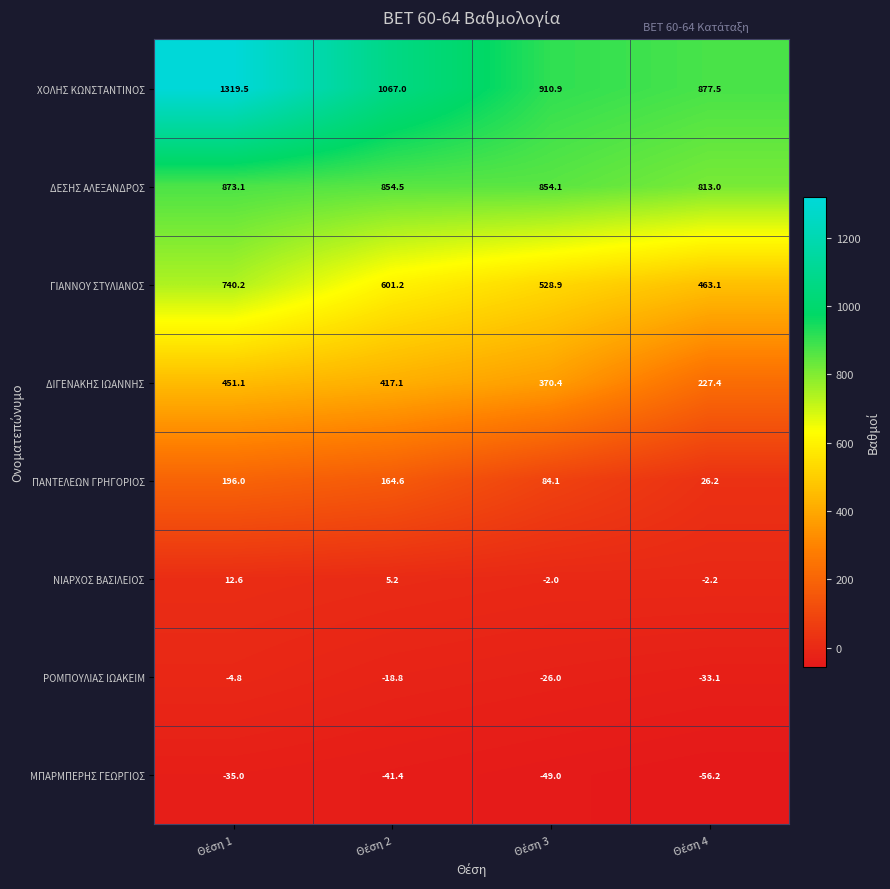

How many ΜΠΑΡΜΠΕΡΗΣ ΓΕΩΡΓΙΟΣ values are between -49 and -35?

3